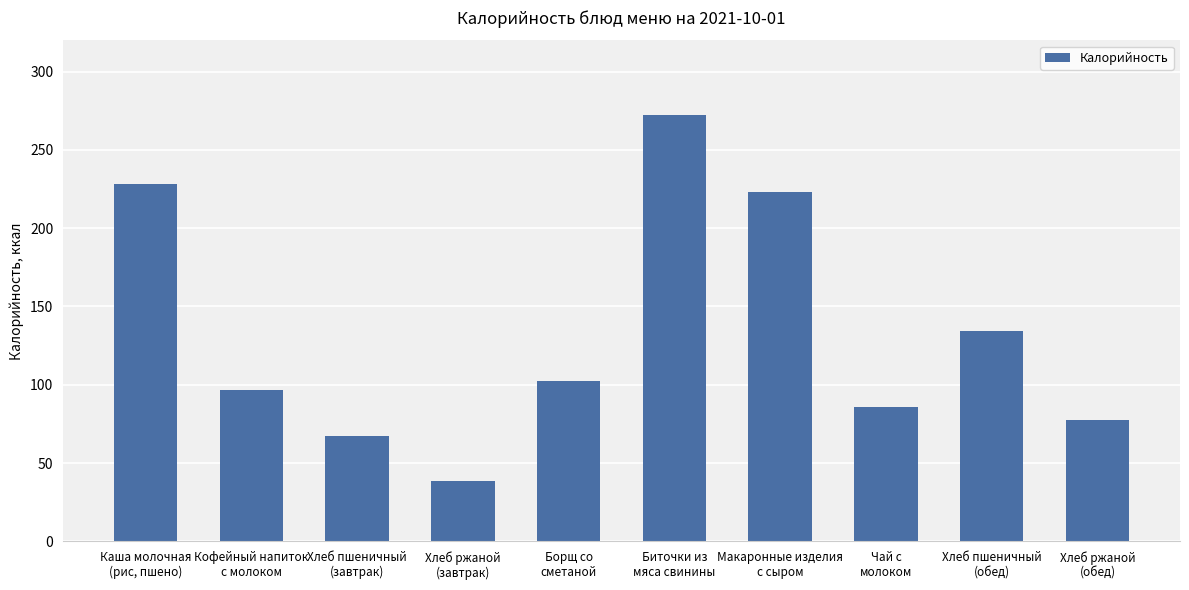

True or false: the data shows 223.1 at Макаронные изделия
с сыром.

True